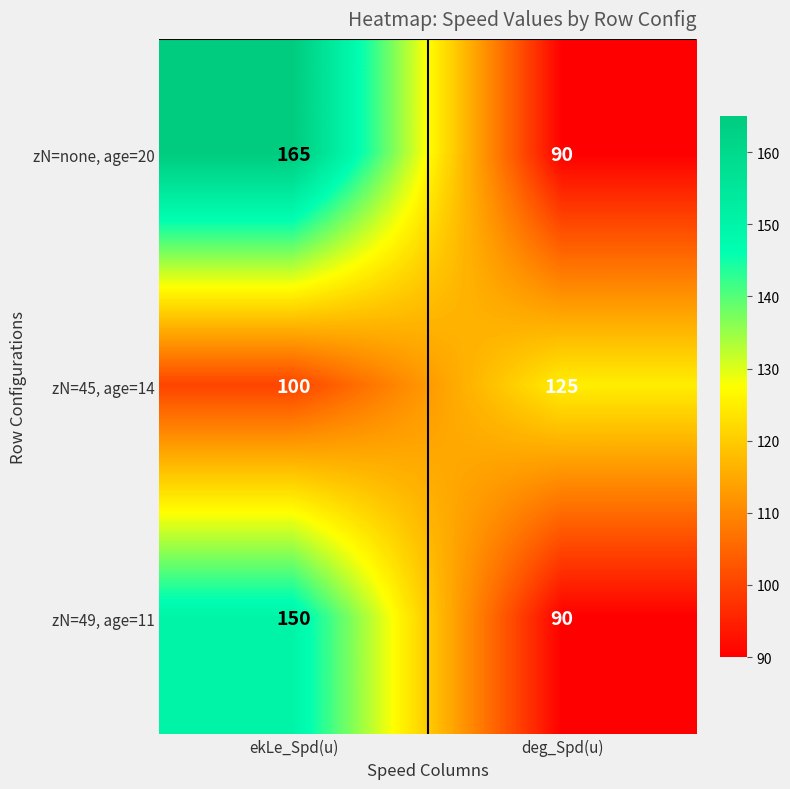

Which label corresponds to the largest value in the chart?

ekLe_Spd(u)